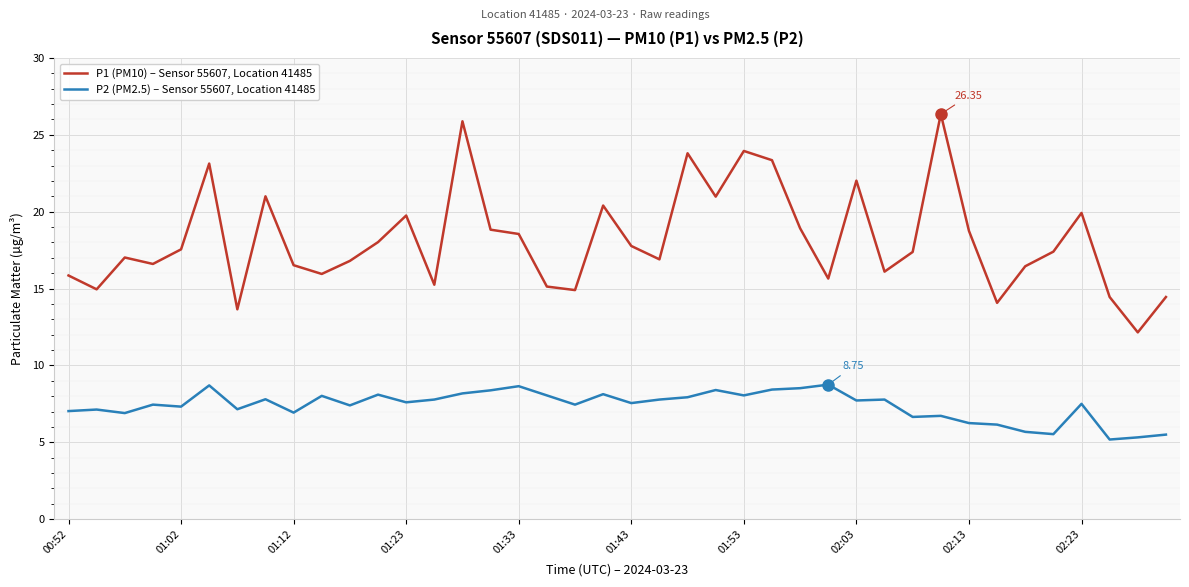

Which series has the largest range (max minus min)?

P1 (PM10) – Sensor 55607, Location 41485